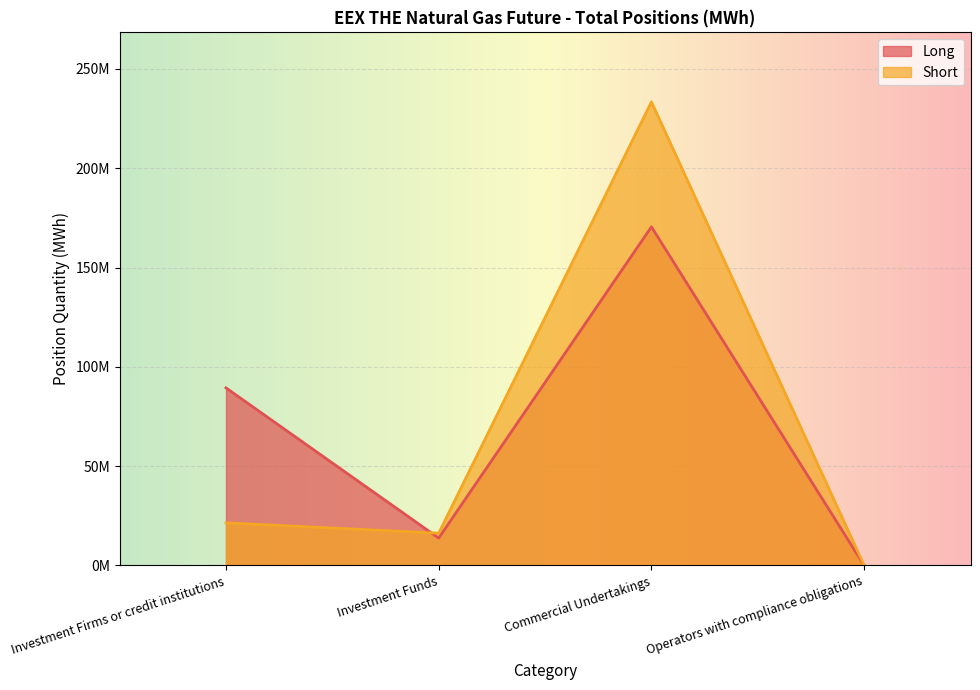

Reading left to right, what are all the values shown in this chart?

Long: 89427458	13803514	170508837	0
Short: 21465314	16277912	233423916	0